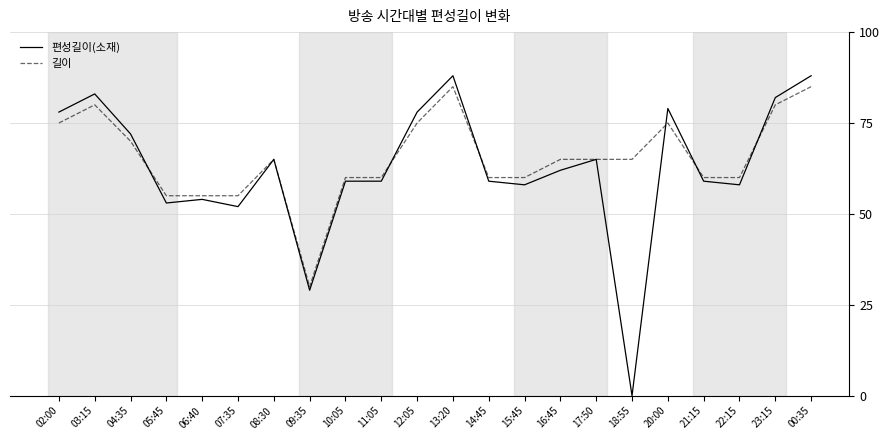

How many lines are shown in the chart?

2